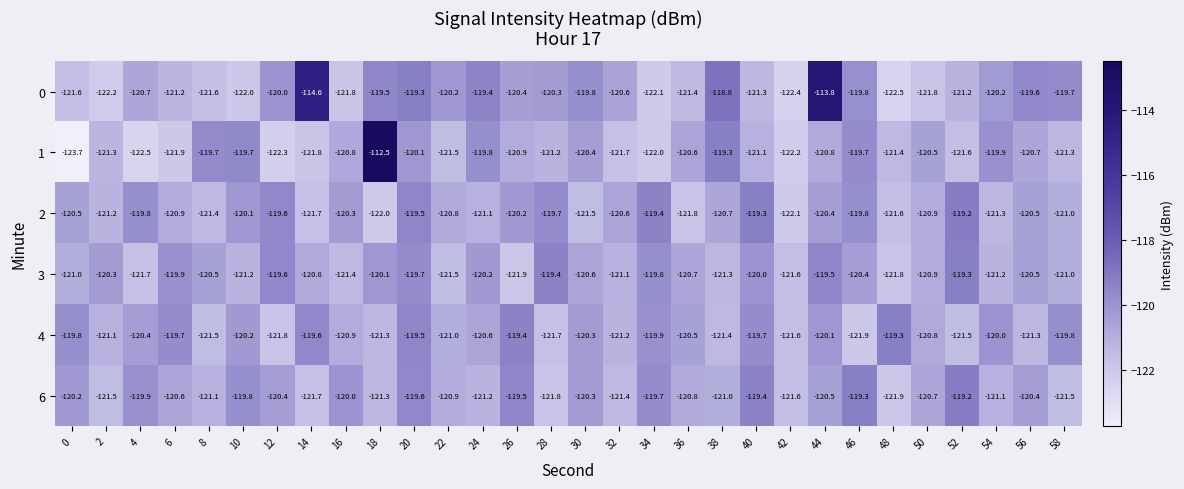

What is the greatest value displayed?

-112.5